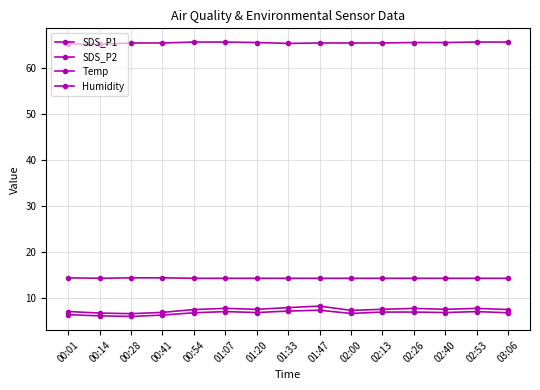

At which category does SDS_P1 reach its first local valley?

00:28